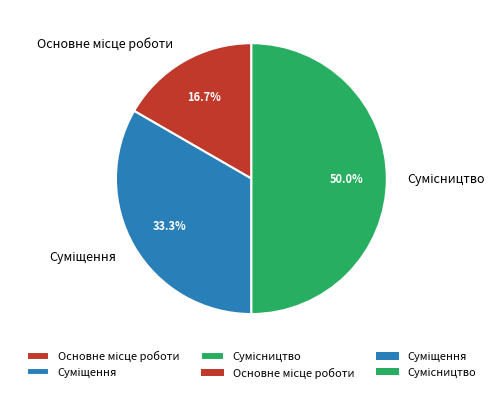

What percentage do Основне місце роботи and Сумісництво together represent?

66.7%